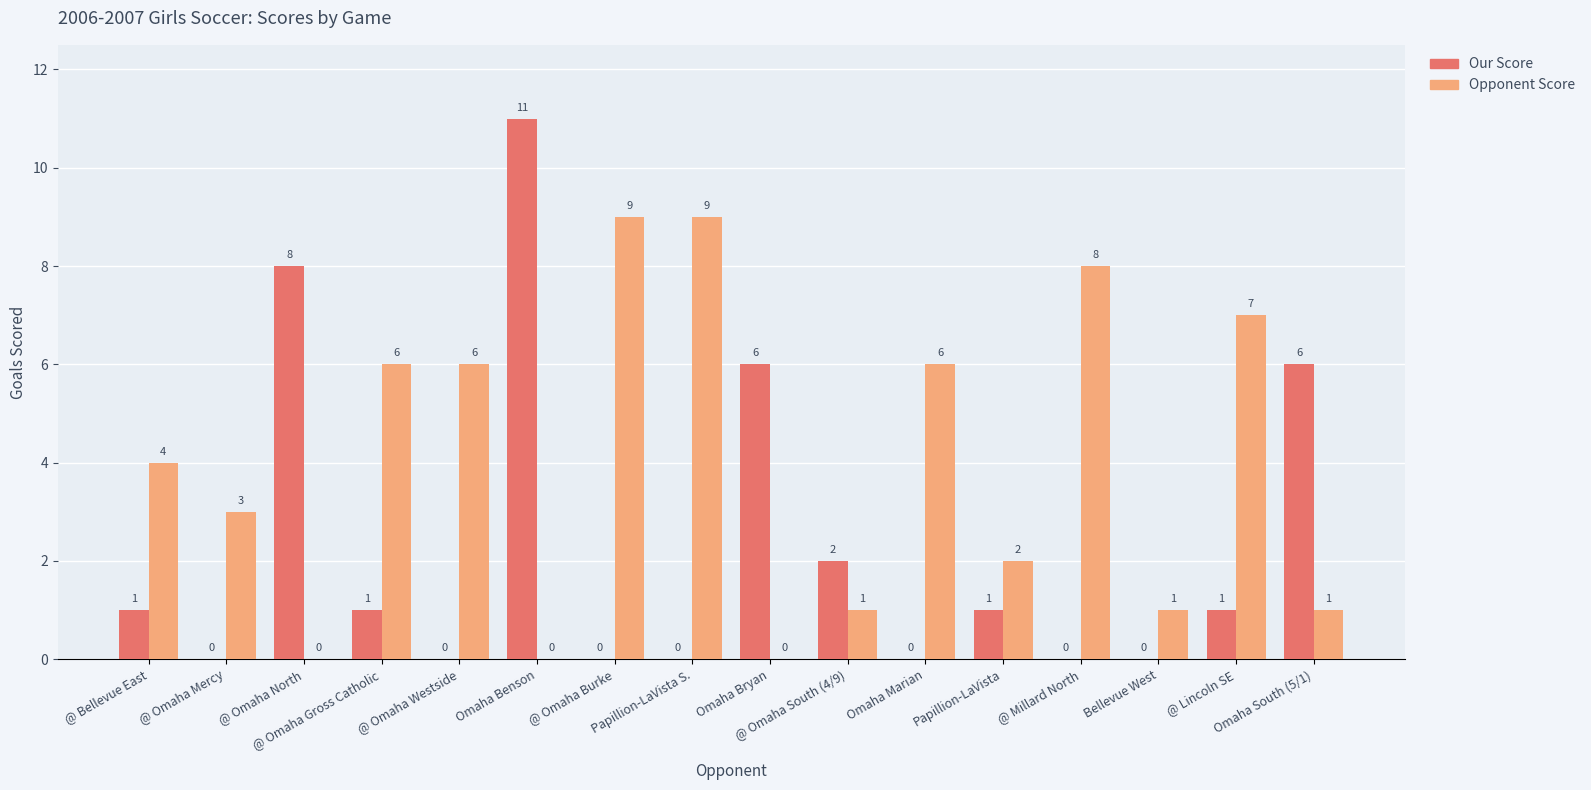

Which series has the largest total across all categories?

Opponent Score